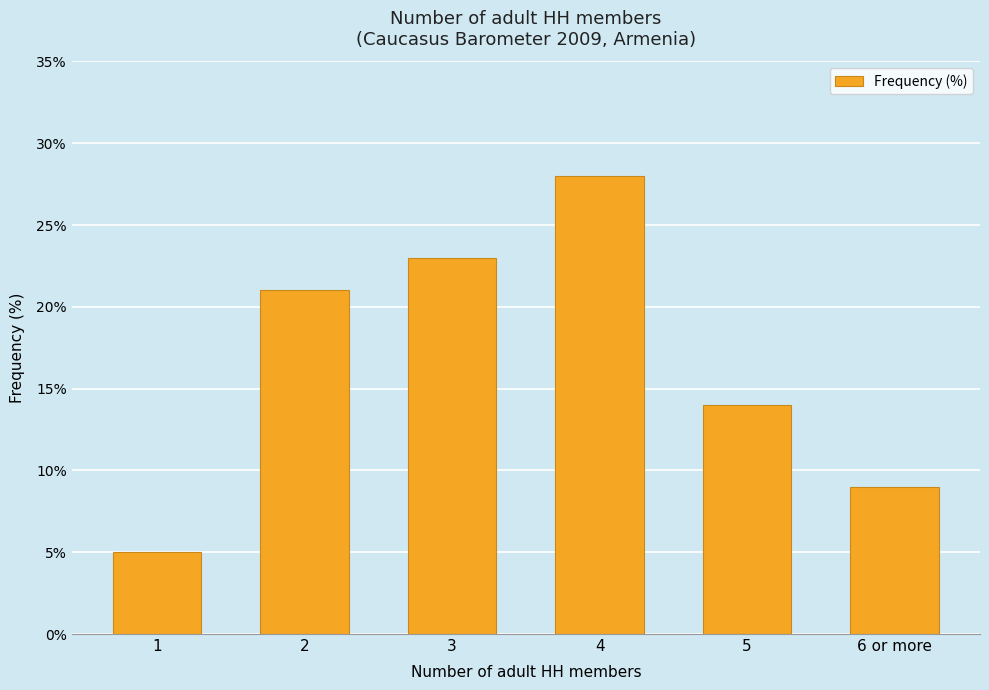

What is the approximate value at 5, to the nearest 10?

10